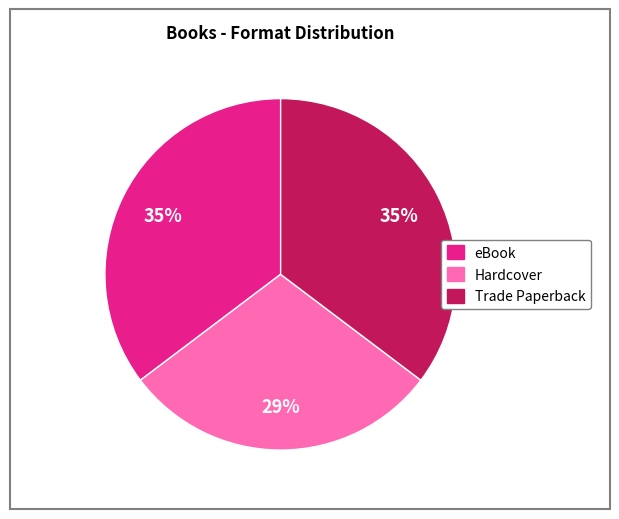

Is there a majority slice in this chart?

No